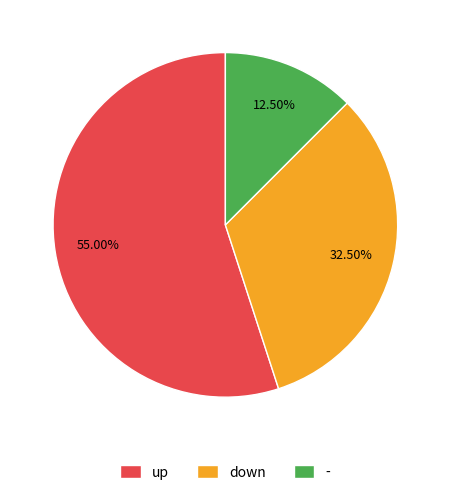

To the nearest percent, what is the combined percentage of - and down?

45%